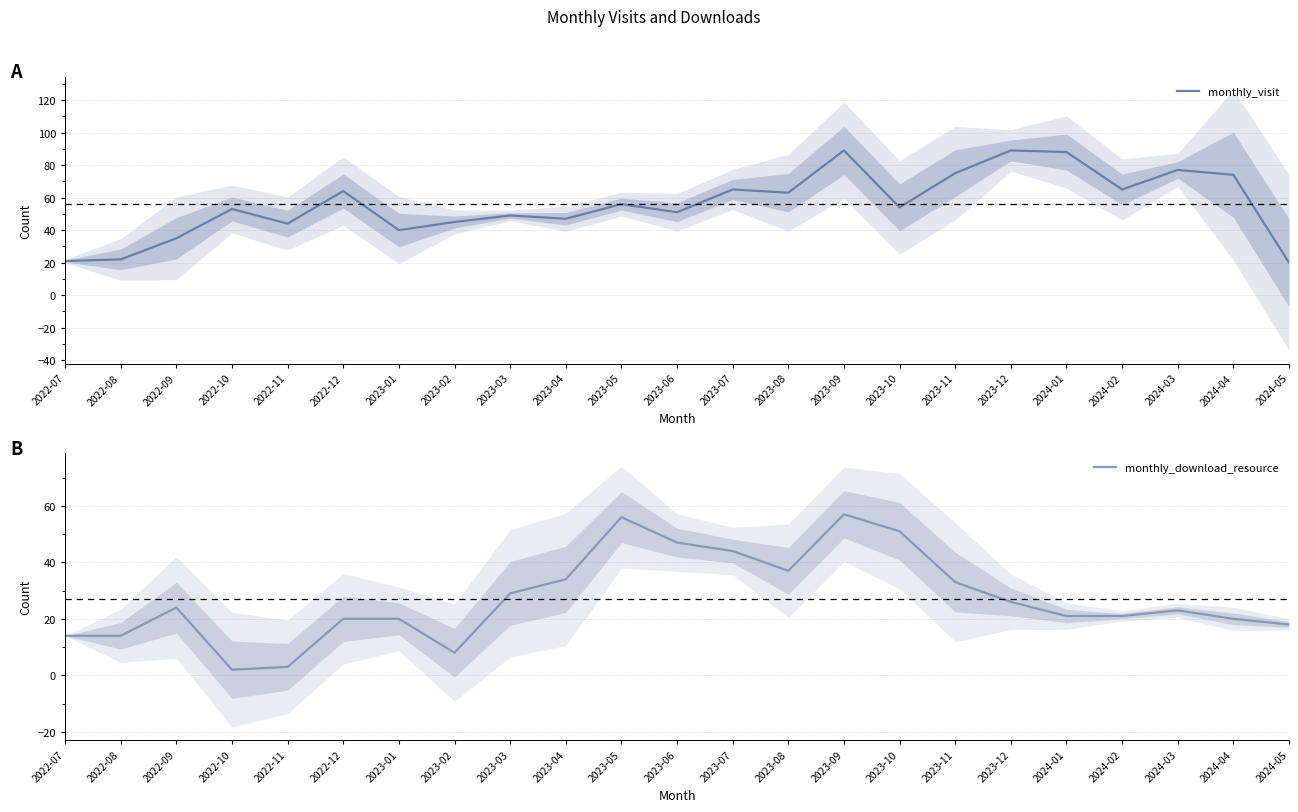

What are all the series names shown in the legend?

monthly_visit, monthly_download_resource